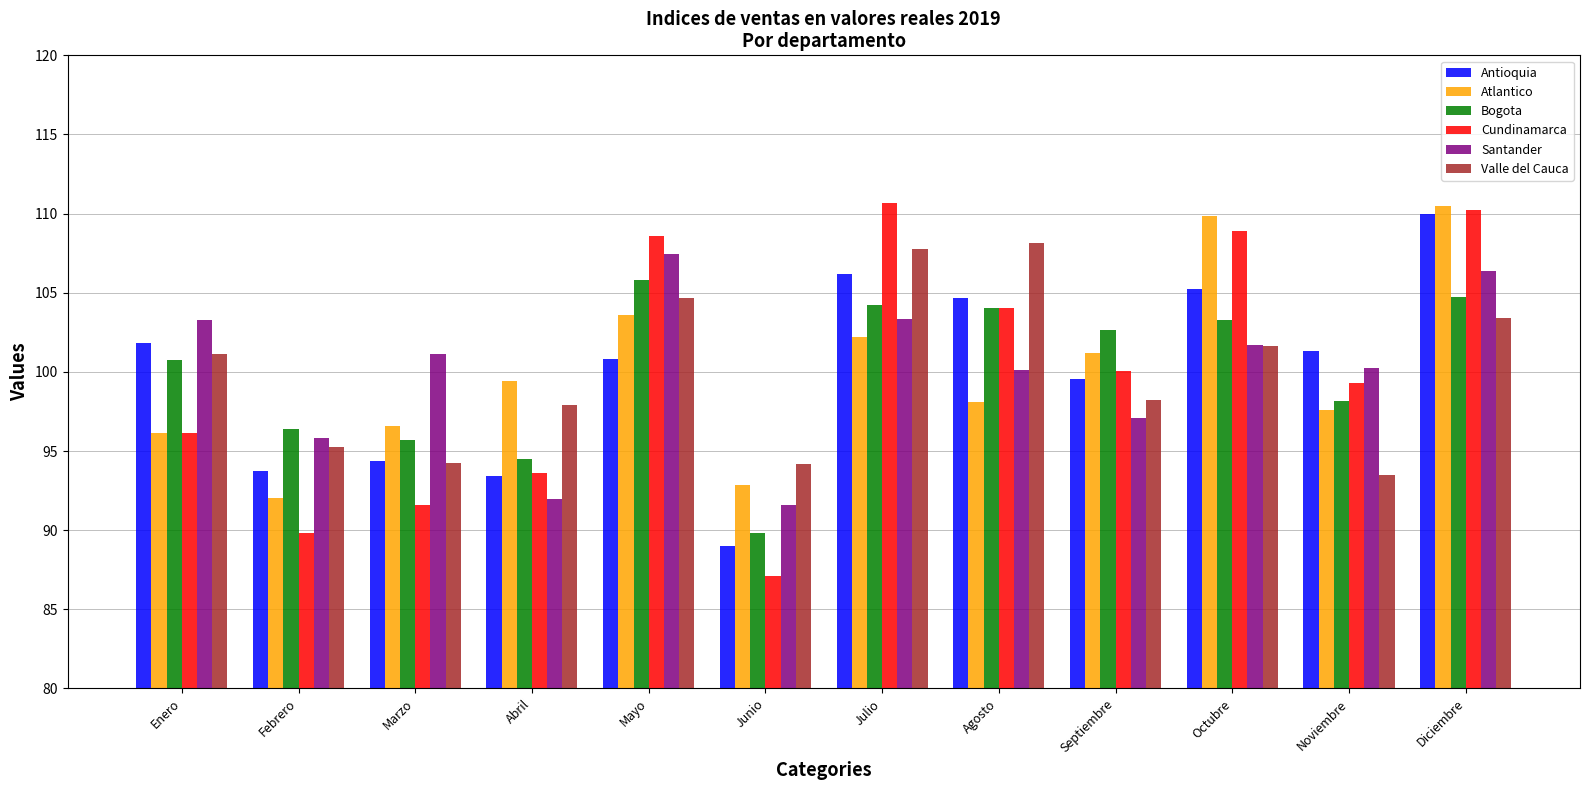

How many data points in Antioquia are less than 101?

6